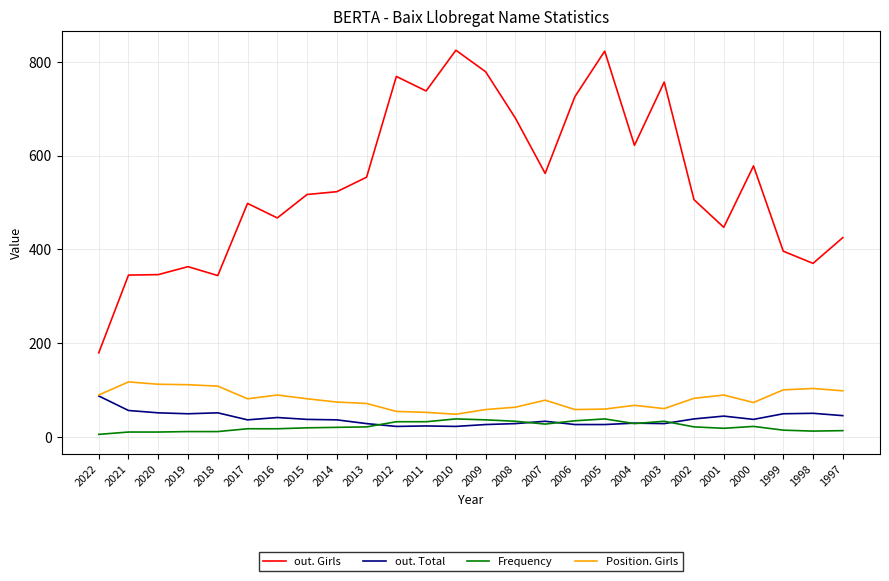

Which series changed the most between 2011 and 2001?

out. Girls